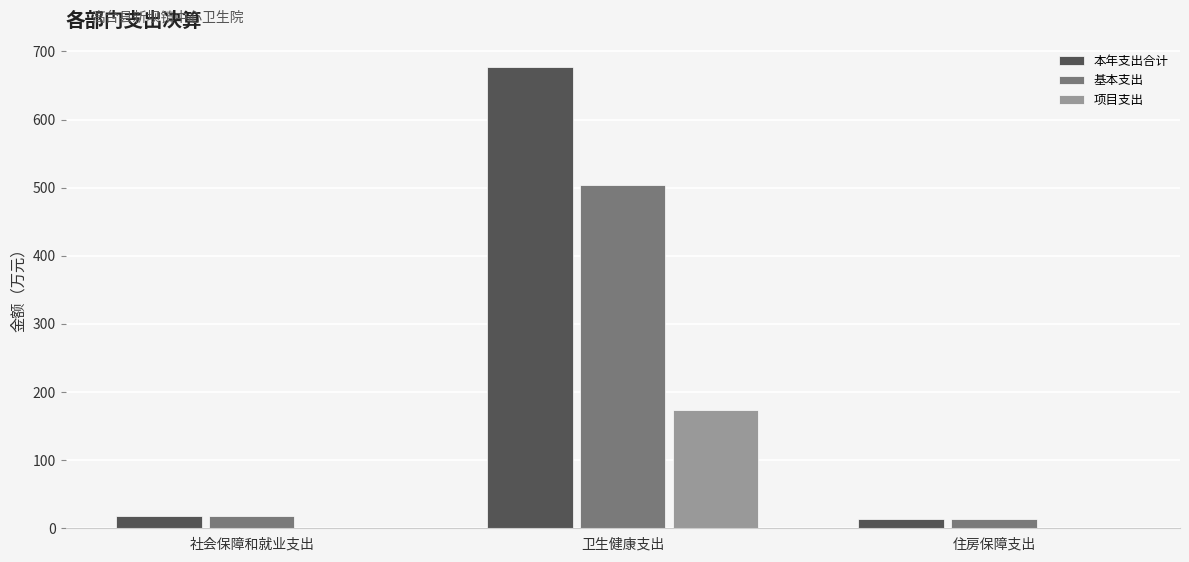

Reading right to left, transcribe all the data shown in this chart.

本年支出合计: 13.0	677.4	18.3
基本支出: 13.0	503.6	18.3
项目支出: 0.0	173.7	0.0